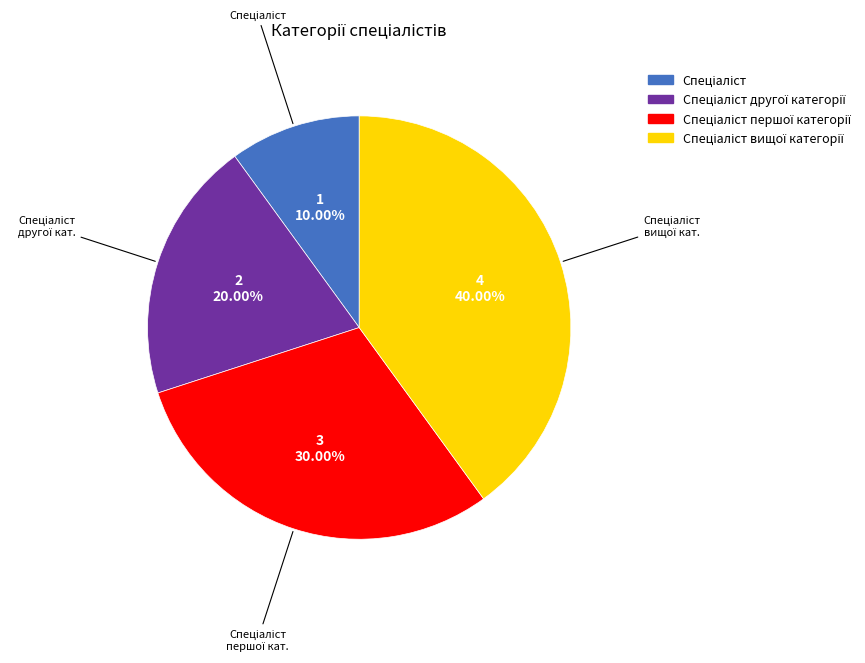

Does any single category account for the majority?

No